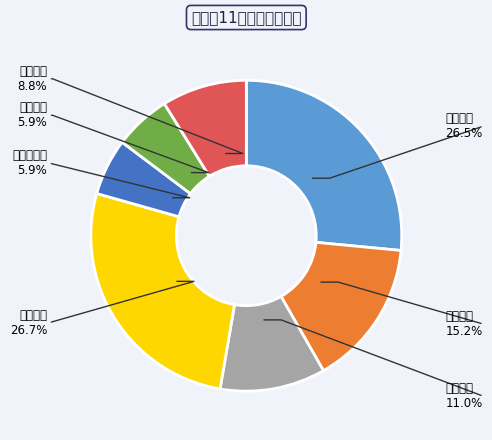

Which slice is the smallest?

城郊二片区